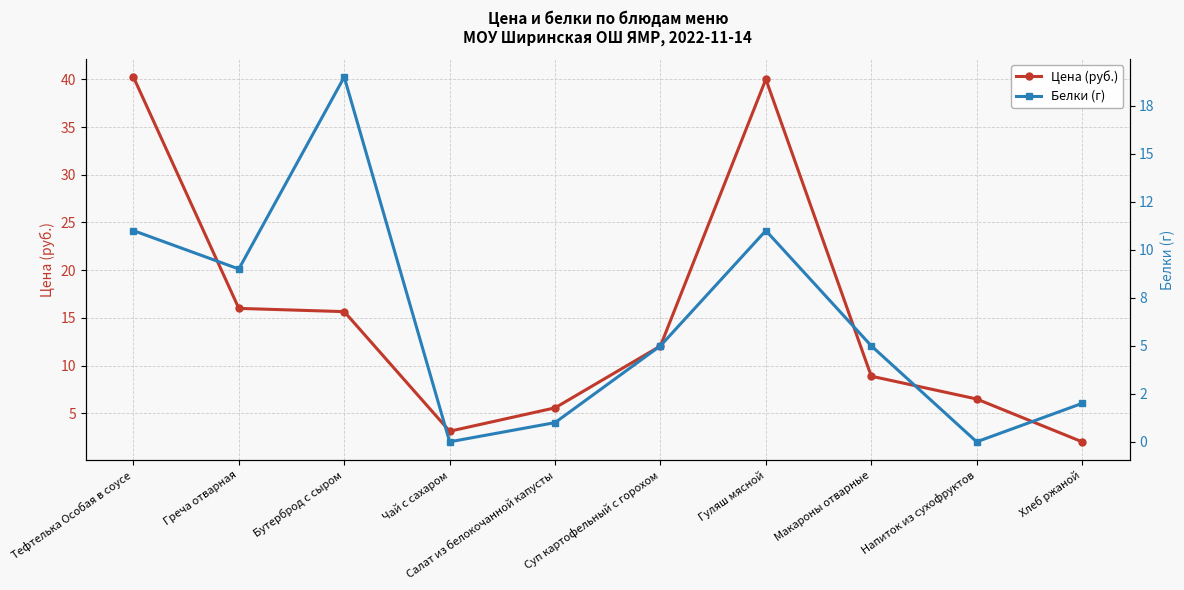

True or false: Белки (г) has more than 2 interior local peaks.

False